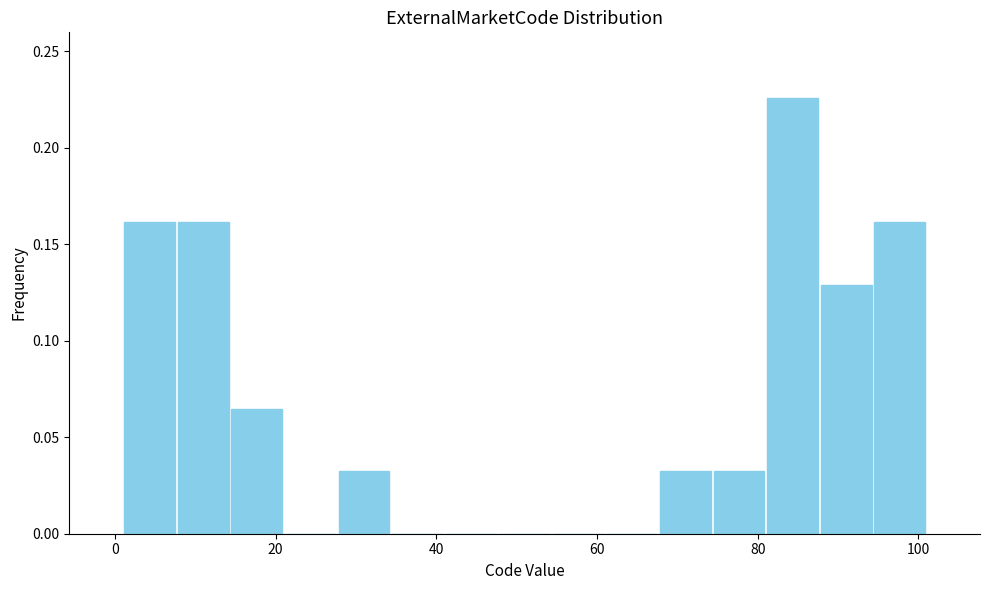

Read against the x-axis, roughly where is the centre of the tallest bar?

84